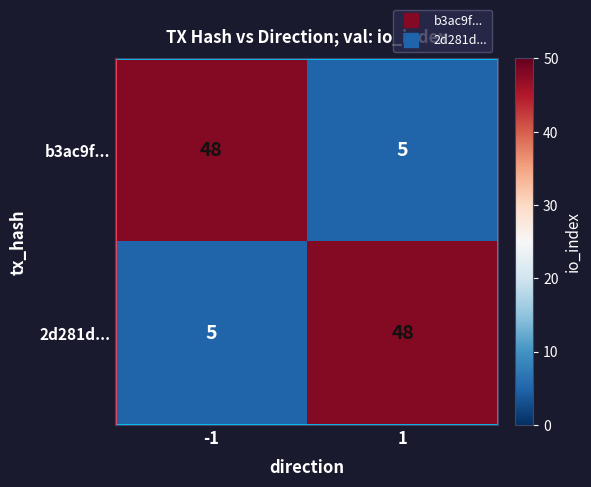

Is the value of b3ac9f... at 1 greater than the value of 2d281d... at 1?

No